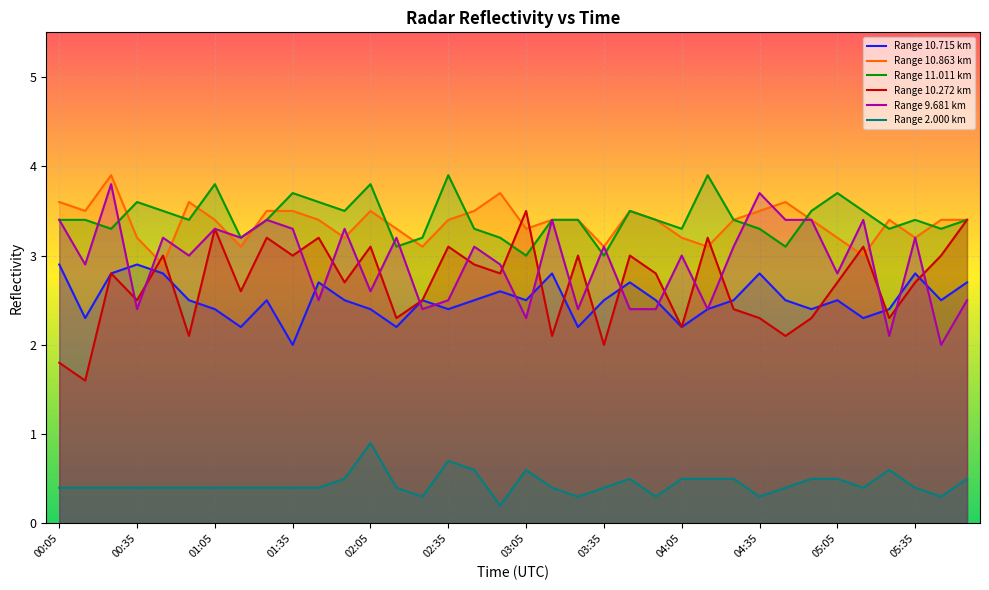

Is it true that 10.272 equals 2.8 at 00:25?

True